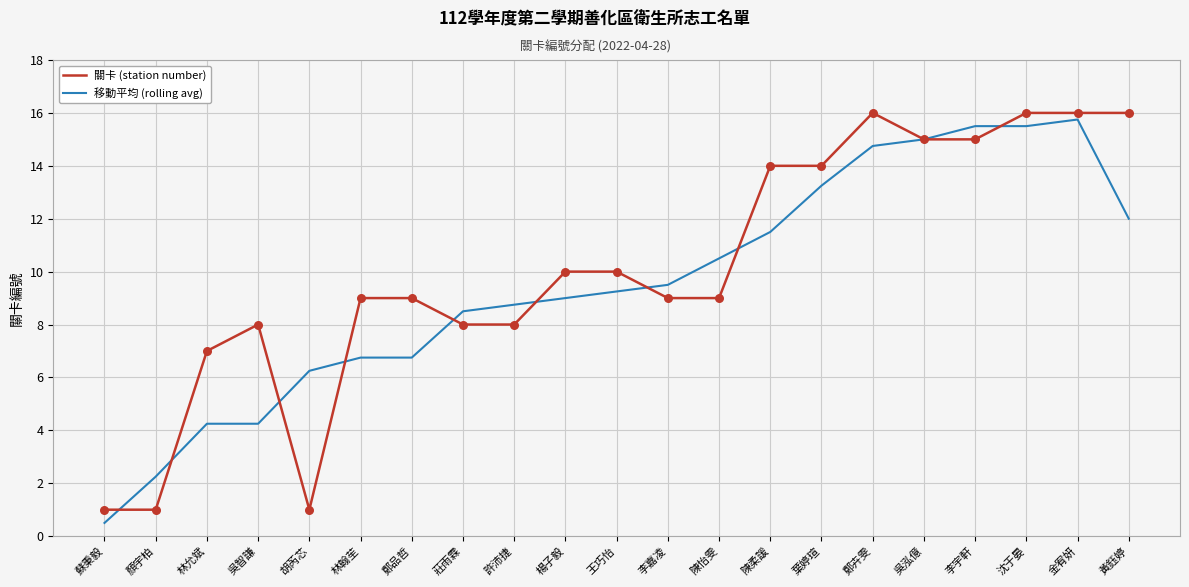

What is the spread (max minus min) of values at 陳怡雯?

1.5